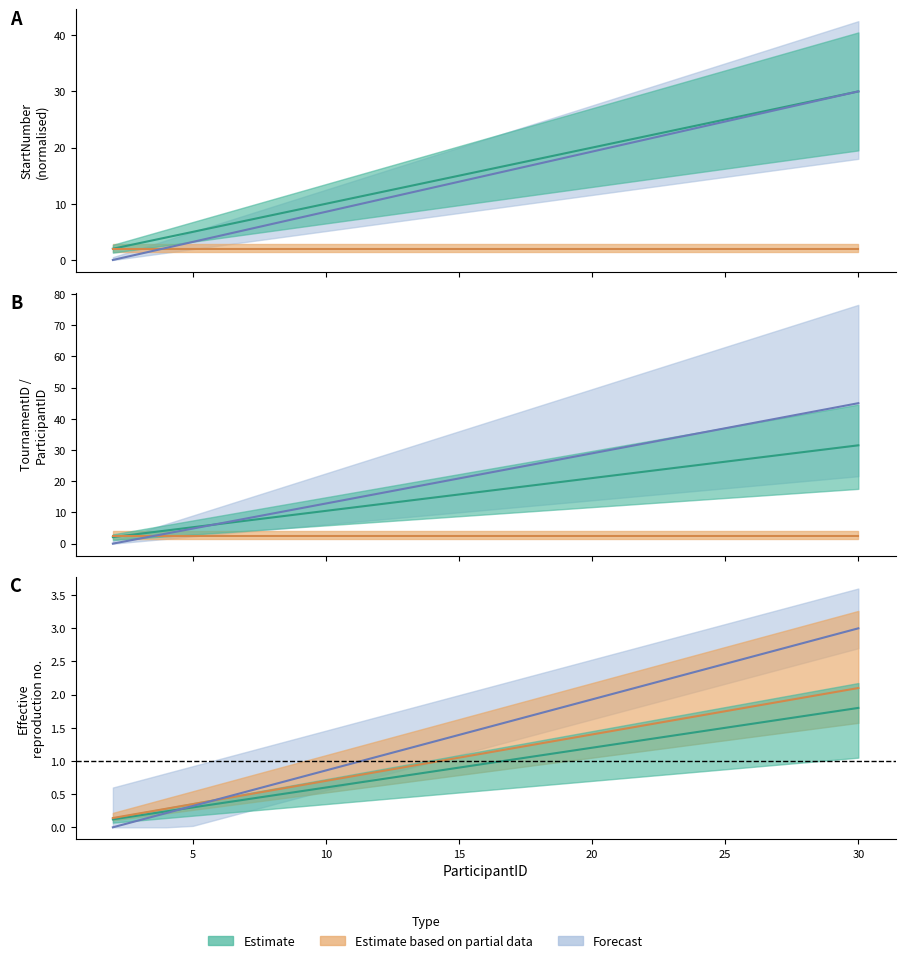

What is the average value of the Forecast (line) series?

1.5